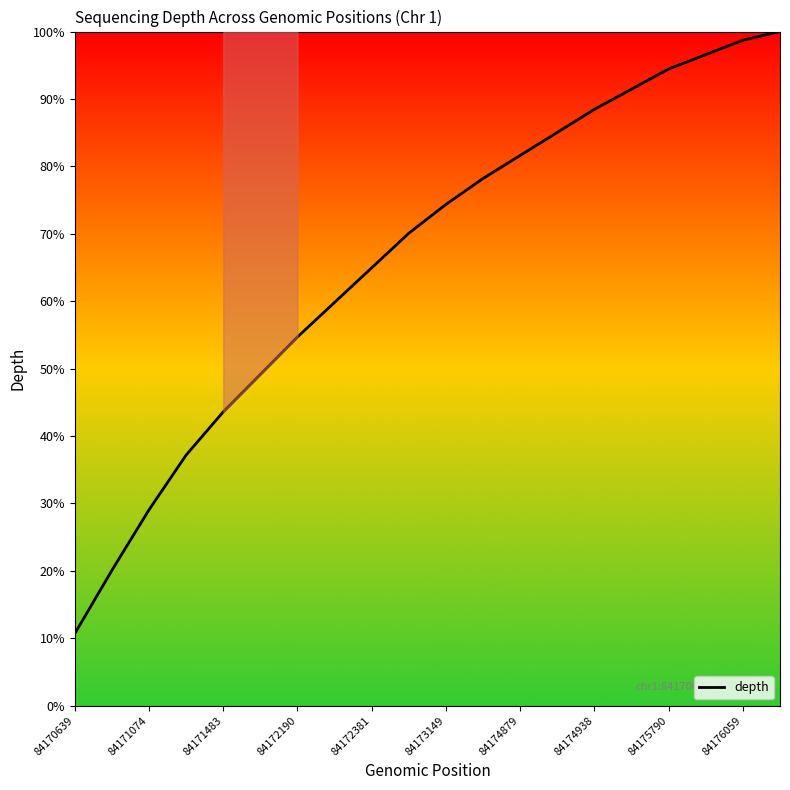

What is the maximum value shown in the chart?

100.0